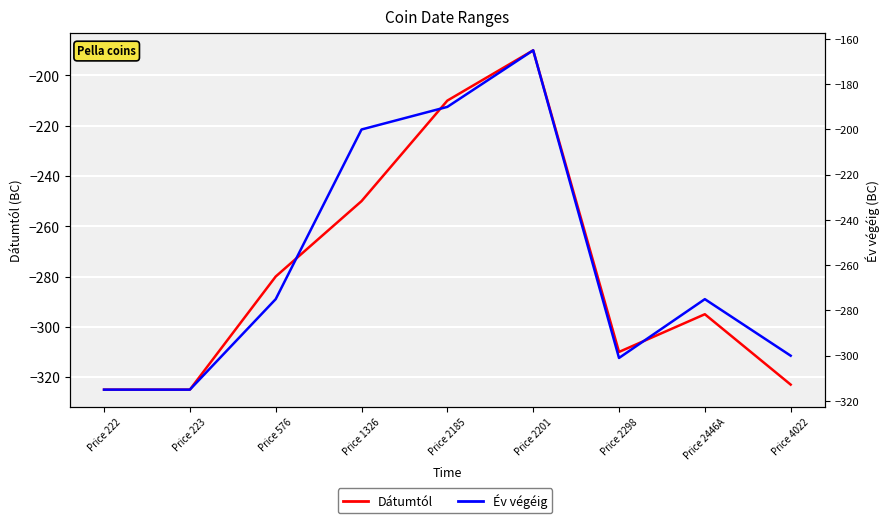

Between Price 223 and Price 576, which series saw the biggest shift?

Dátumtól